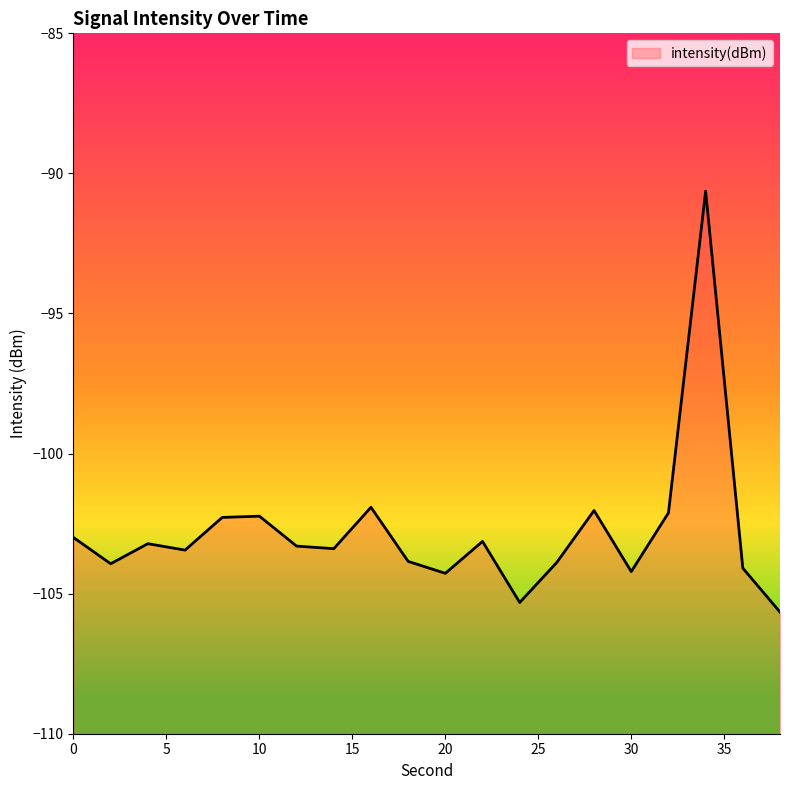

What is the value of the 8th point from the left?

-103.4